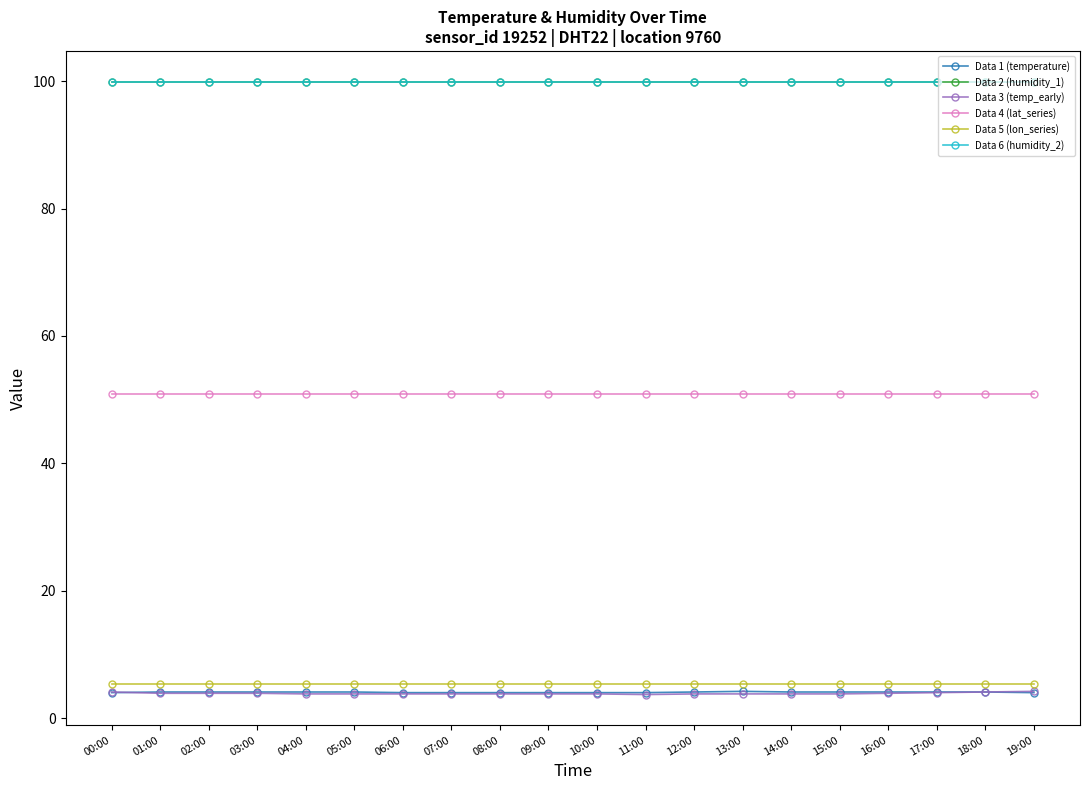

What is the lowest value of the Data 3 (temp_early) series?

3.7